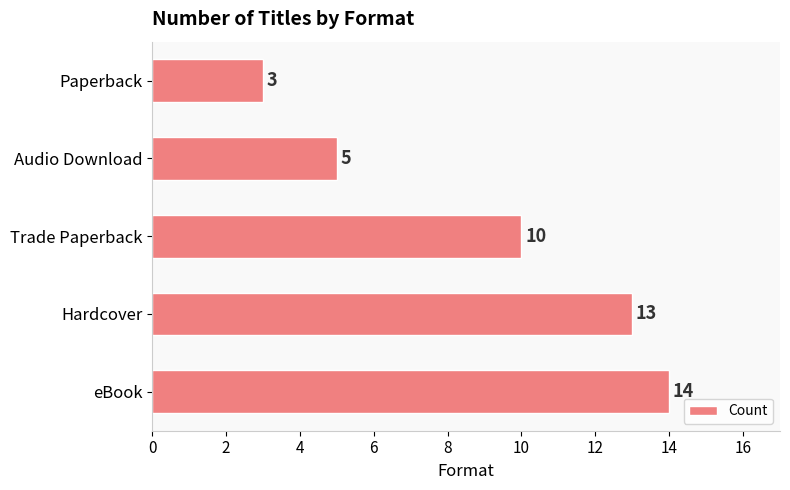

The value at Audio Download is 5. True or false?

True